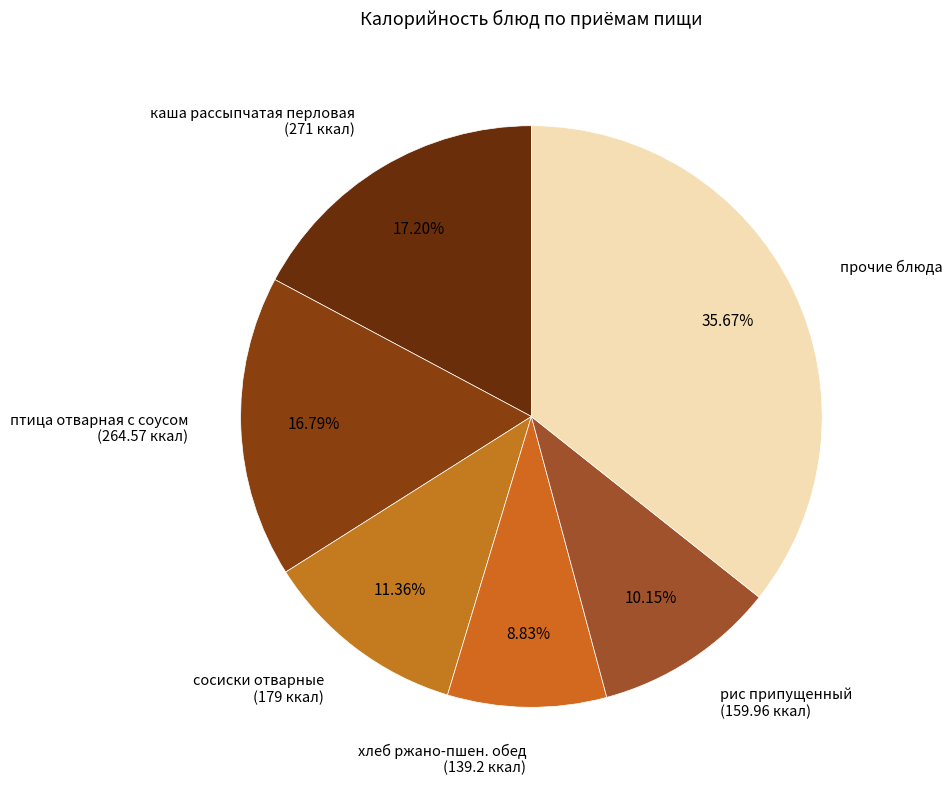

To the nearest percent, what is the difference between the largest and smallest slice percentages?

27%